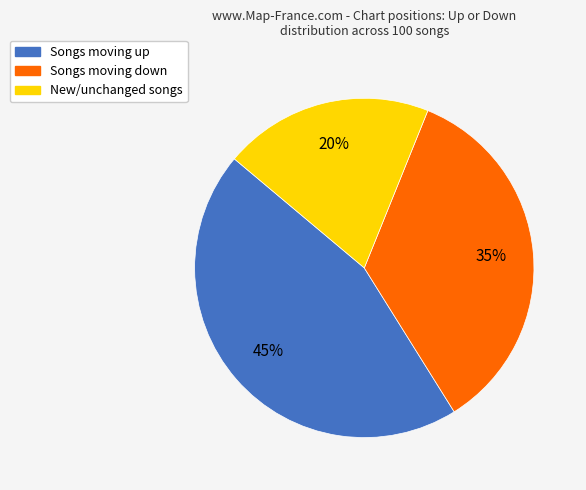

Is there a majority slice in this chart?

No